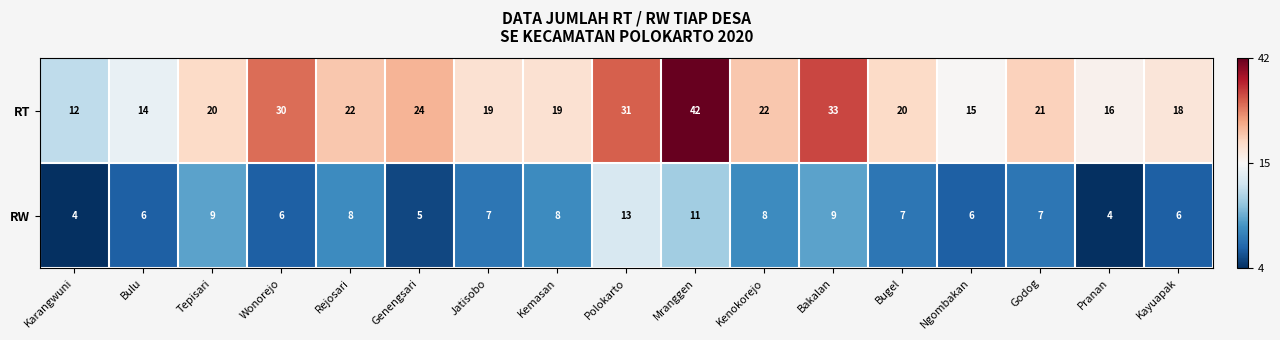

At how many categories does at least one series exceed 25?

4